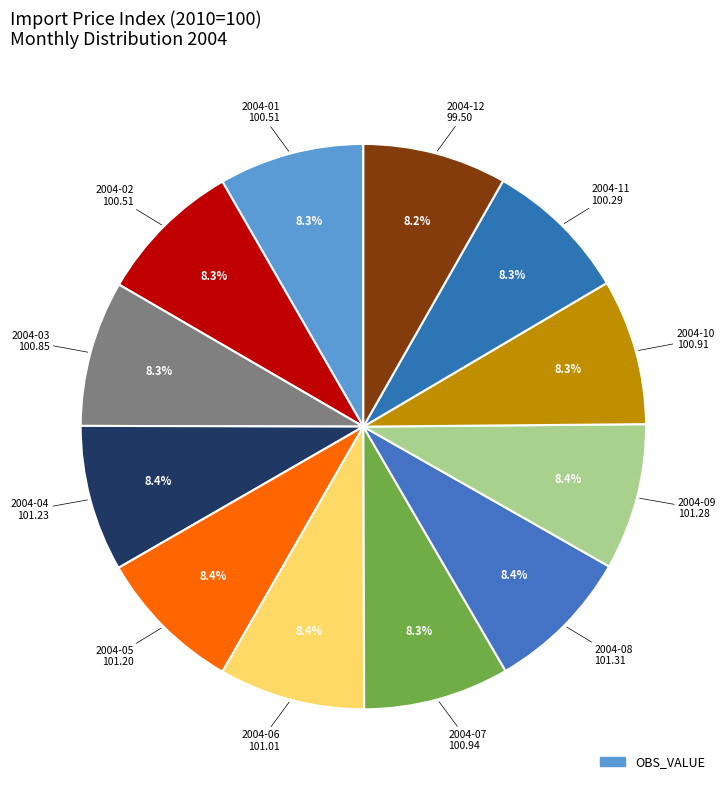

Count the number of slices in the pie.

12